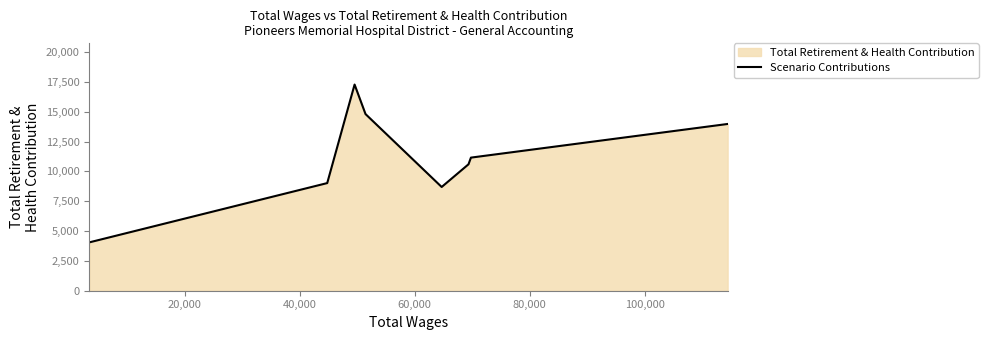

How many interior local valleys (lower than both neighbors) does the data have?

1